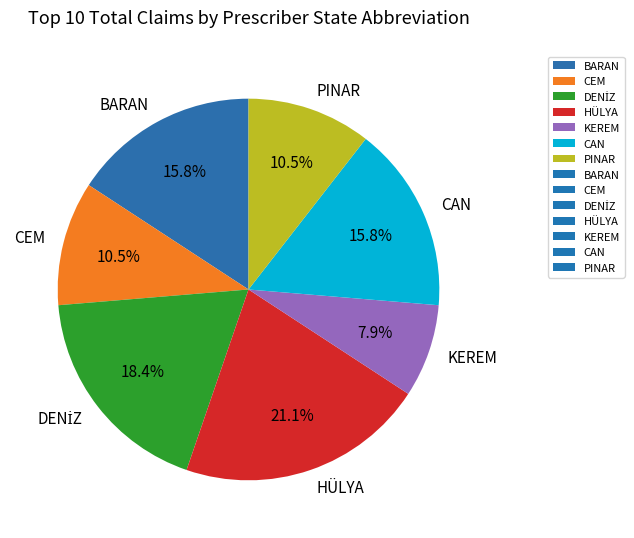

What percentage is NOT represented by PINAR?

89.5%